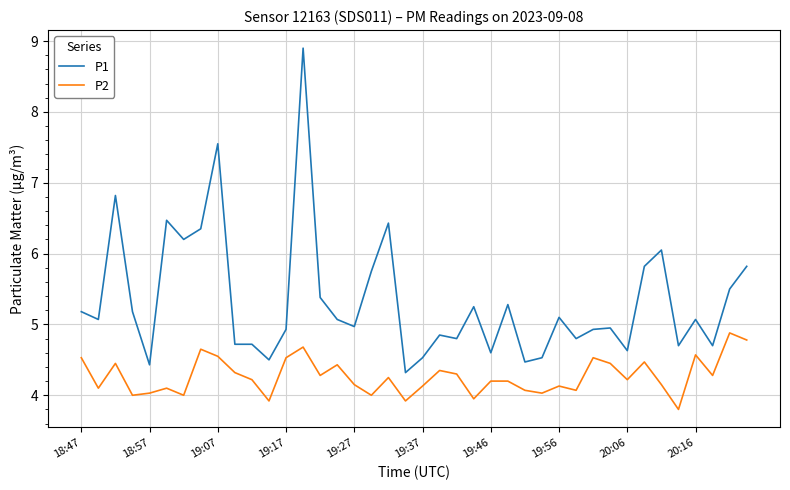

True or false: P1 and P2 cross at least once.

False